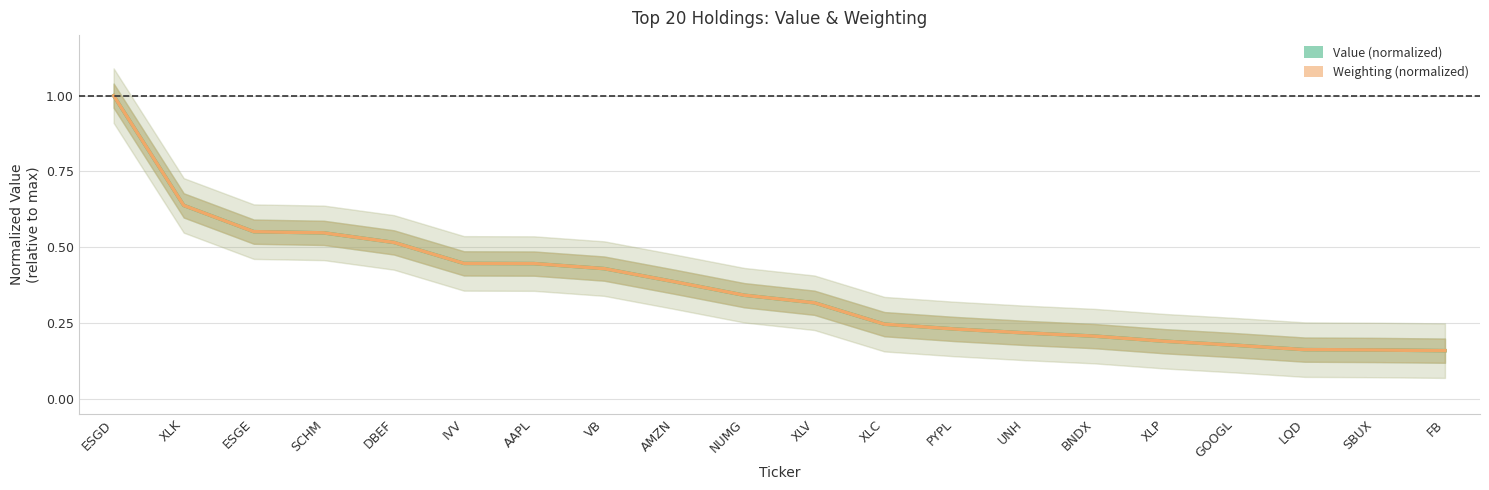

How many times do Value (normalized) and Weighting (normalized) cross each other?

9